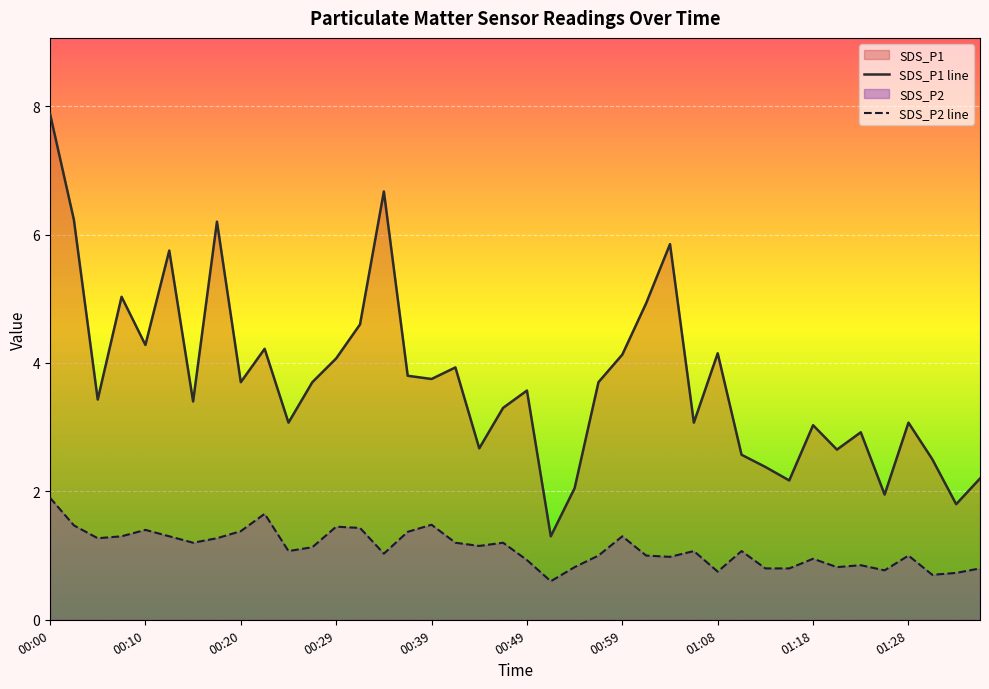

True or false: SDS_P1 line and SDS_P2 line intersect in this chart.

False